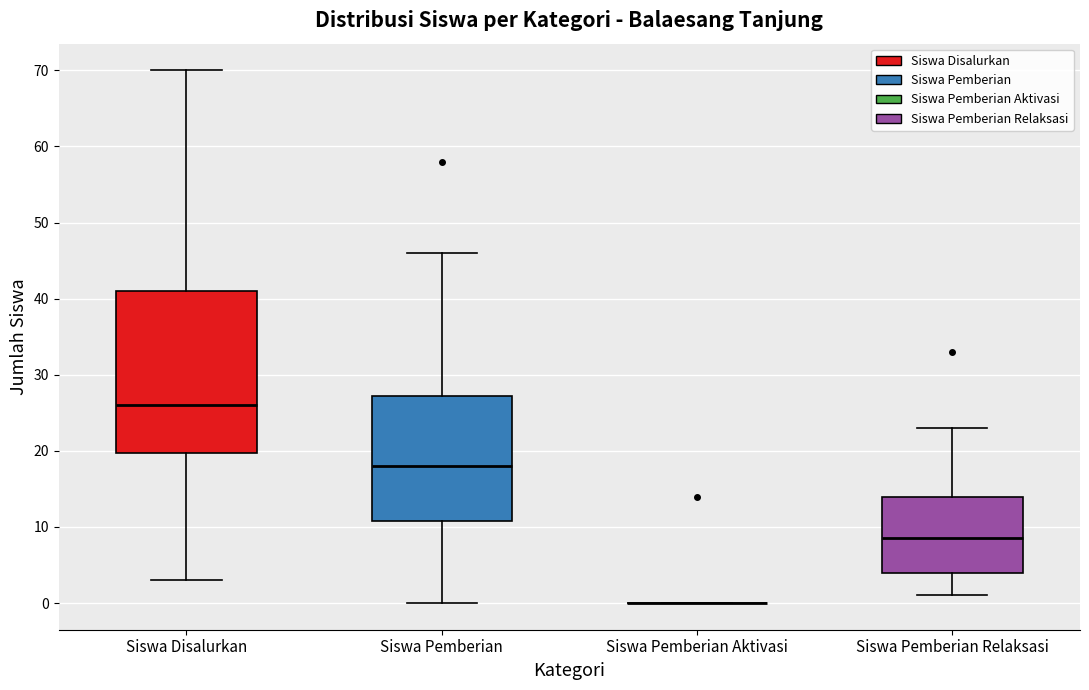

Reading left to right, transcribe this box plot: for each box, give where its median line is, the range the box spans, and where its two whiskers end, as read against the y-axis. The values are not printed on the chart, so give them approximately, as read against the axis.

Siswa Disalurkan: median 26, box 20 to 41, whiskers 3 to 70
Siswa Pemberian: median 18, box 11 to 27, whiskers 0 to 46
Siswa Pemberian Aktivasi: box collapsed to a line at 0, whiskers 0 to 0
Siswa Pemberian Relaksasi: median 9, box 4 to 14, whiskers 1 to 23